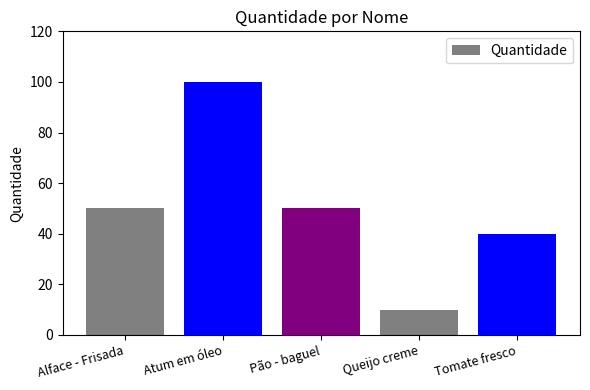

Are the bars grouped side by side (vs. stacked)?

No